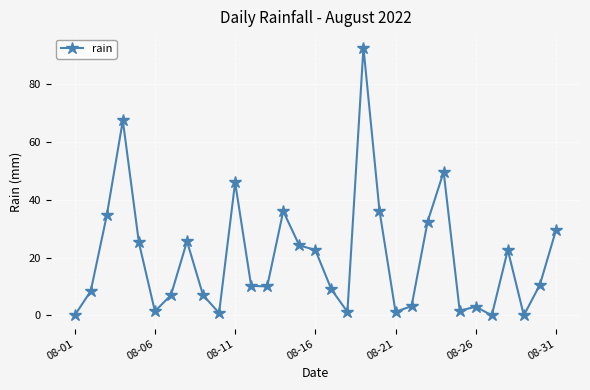

Count the number of data series in this chart.

1